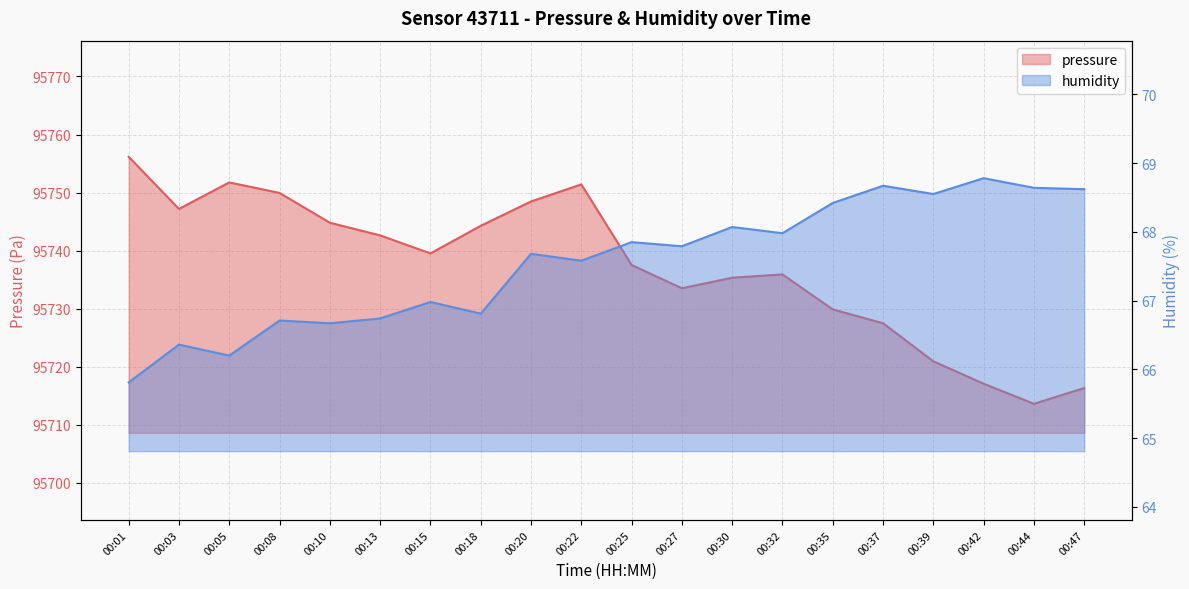

In pressure, how many points are lower than both neighbors (excluding endpoints)?

4